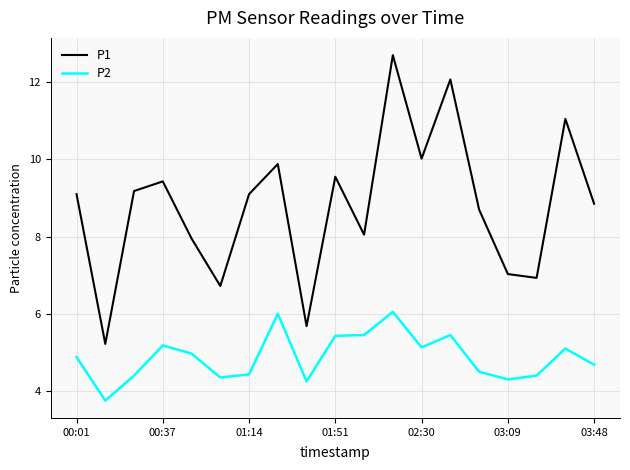

How many series are shown in this chart?

2